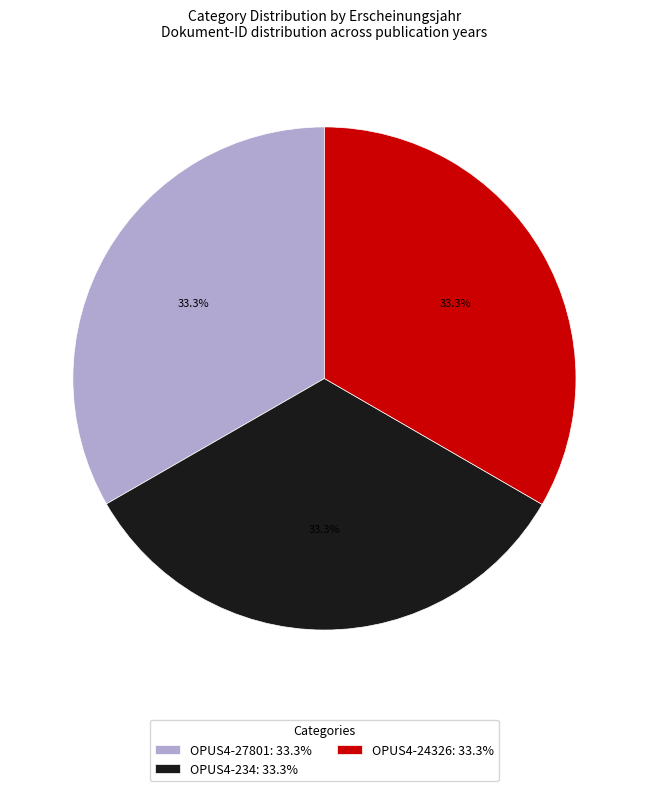

Is there a majority slice in this chart?

No